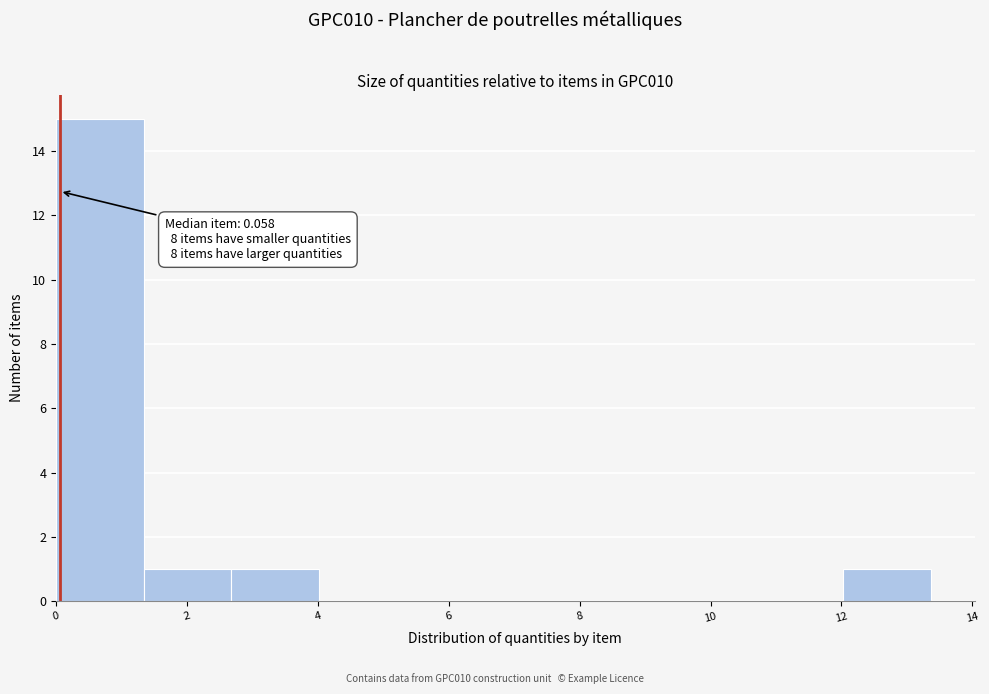

Which range on the x-axis has the tallest bar?

0.0 to 1.4